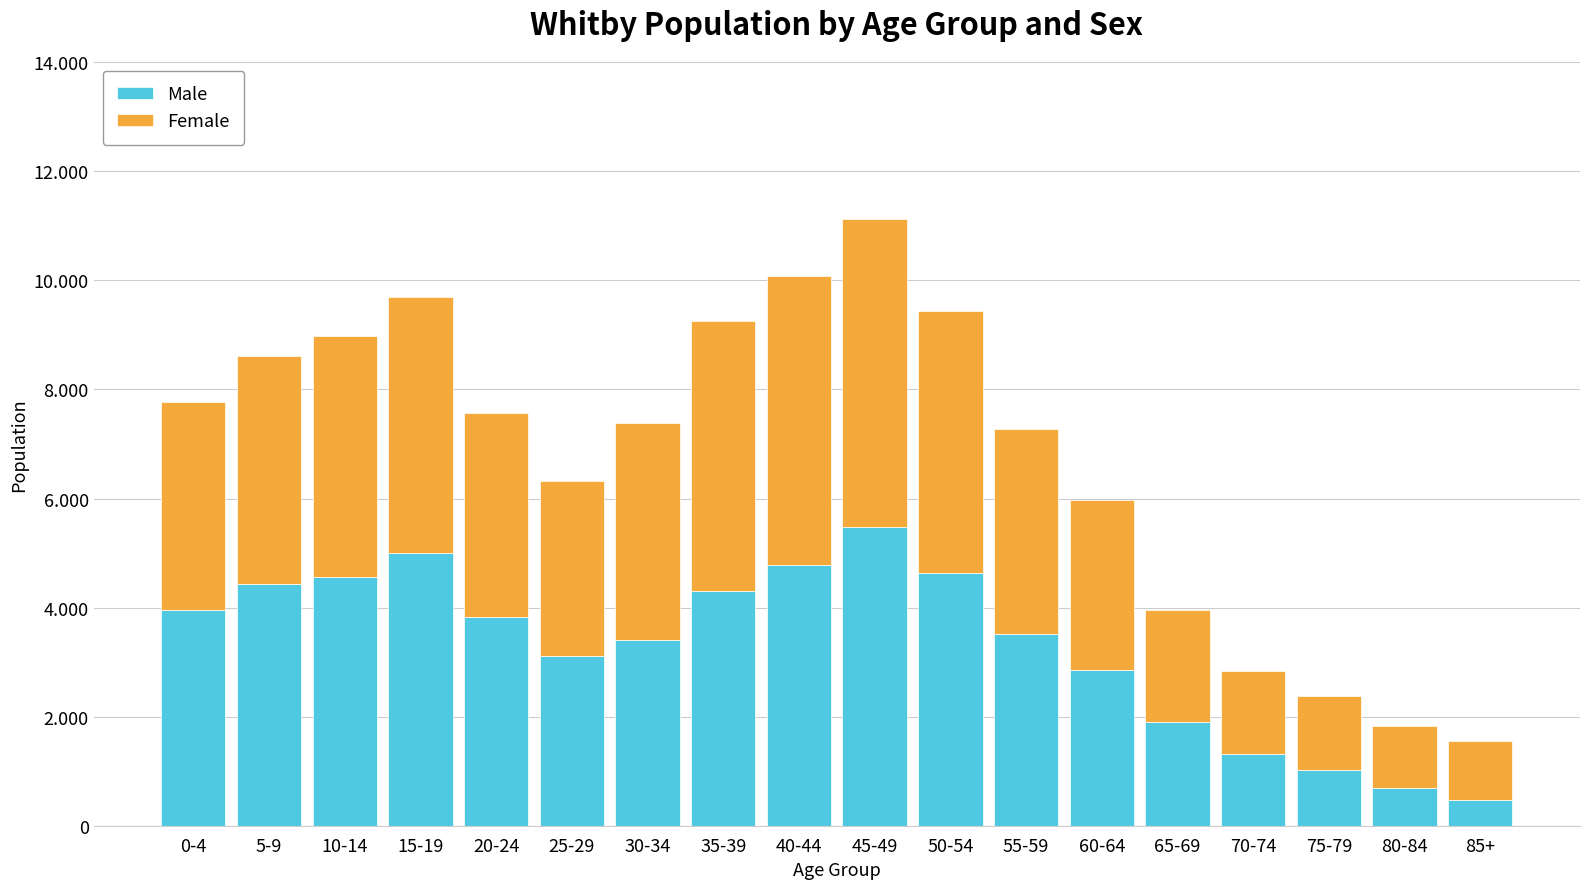

Are the bars grouped side by side (vs. stacked)?

No